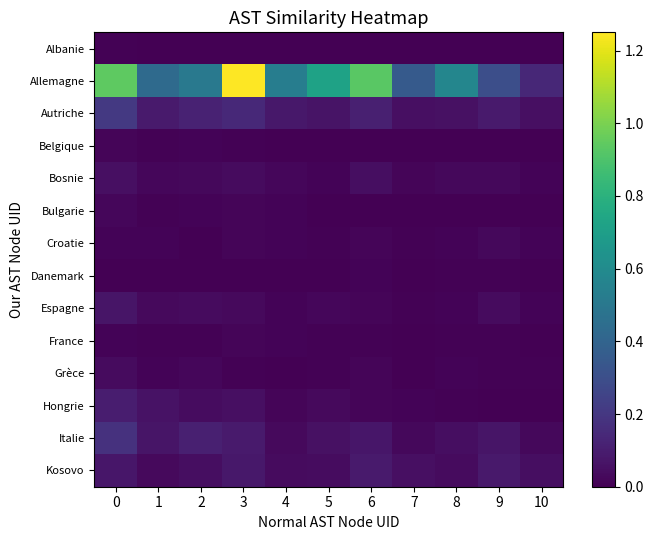

Reading left to right, extract all data points from this chart.

Albanie: 0=0.0	1=0.0	2=0.0	3=0.0	4=0.0	5=0.0	6=0.0	7=0.0	8=0.0	9=0.0	10=0.0
Allemagne: 0=0.9	1=0.4	2=0.5	3=1.2	4=0.5	5=0.7	6=0.9	7=0.4	8=0.6	9=0.3	10=0.1
Autriche: 0=0.2	1=0.1	2=0.1	3=0.1	4=0.1	5=0.1	6=0.1	7=0.1	8=0.1	9=0.1	10=0.1
Belgique: 0=0.0	1=0.0	2=0.0	3=0.0	4=0.0	5=0.0	6=0.0	7=0.0	8=0.0	9=0.0	10=0.0
Bosnie: 0=0.0	1=0.0	2=0.0	3=0.0	4=0.0	5=0.0	6=0.0	7=0.0	8=0.0	9=0.0	10=0.0
Bulgarie: 0=0.0	1=0.0	2=0.0	3=0.0	4=0.0	5=0.0	6=0.0	7=0.0	8=0.0	9=0.0	10=0.0
Croatie: 0=0.0	1=0.0	2=0.0	3=0.0	4=0.0	5=0.0	6=0.0	7=0.0	8=0.0	9=0.0	10=0.0
Danemark: 0=0.0	1=0.0	2=0.0	3=0.0	4=0.0	5=0.0	6=0.0	7=0.0	8=0.0	9=0.0	10=0.0
Espagne: 0=0.1	1=0.0	2=0.0	3=0.0	4=0.0	5=0.0	6=0.0	7=0.0	8=0.0	9=0.0	10=0.0
France: 0=0.0	1=0.0	2=0.0	3=0.0	4=0.0	5=0.0	6=0.0	7=0.0	8=0.0	9=0.0	10=0.0
Grèce: 0=0.0	1=0.0	2=0.0	3=0.0	4=0.0	5=0.0	6=0.0	7=0.0	8=0.0	9=0.0	10=0.0
Hongrie: 0=0.1	1=0.1	2=0.0	3=0.1	4=0.0	5=0.0	6=0.0	7=0.0	8=0.0	9=0.0	10=0.0
Italie: 0=0.2	1=0.1	2=0.1	3=0.1	4=0.0	5=0.1	6=0.1	7=0.0	8=0.0	9=0.1	10=0.0
Kosovo: 0=0.1	1=0.0	2=0.0	3=0.1	4=0.0	5=0.0	6=0.1	7=0.1	8=0.0	9=0.1	10=0.0